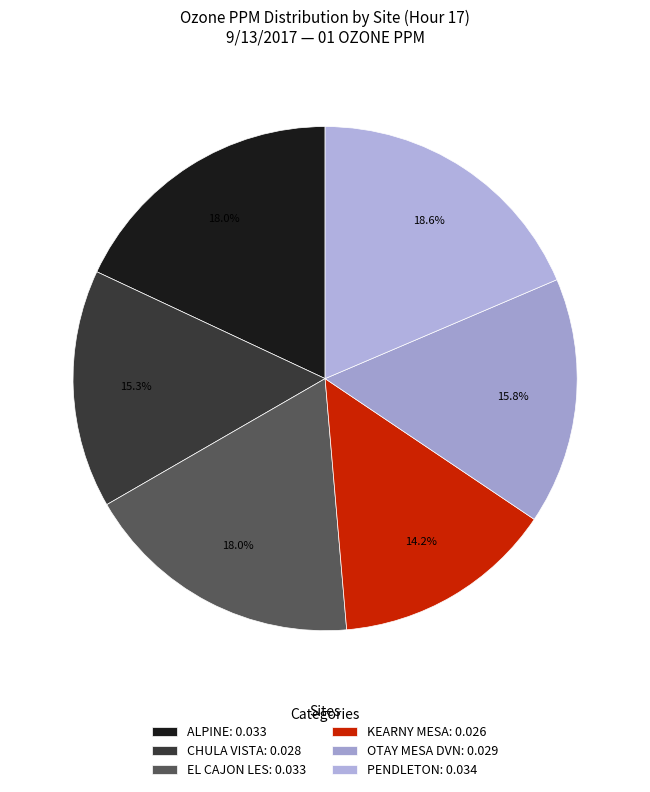

What is the smallest slice in the pie chart?

KEARNY MESA